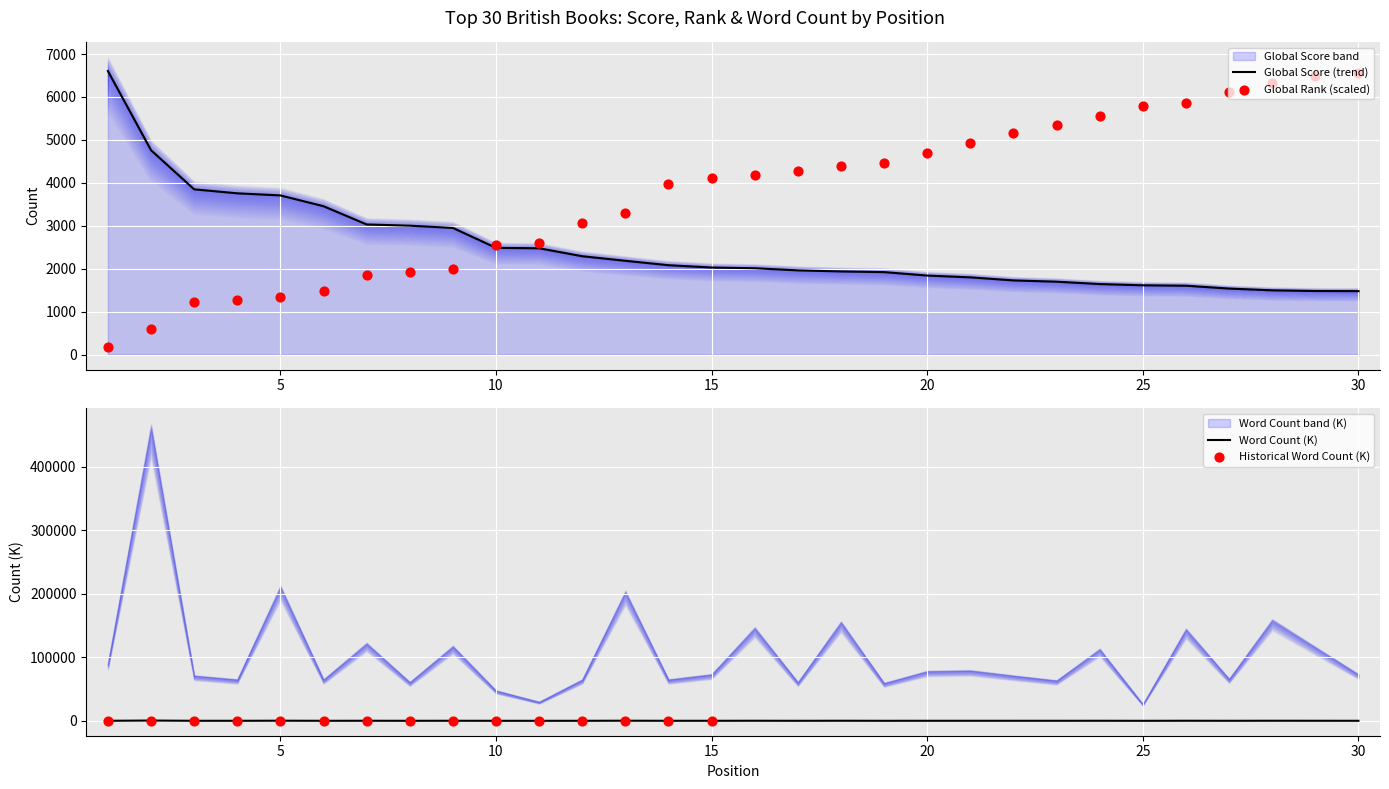

What is the total value across all series at 24?

7303.4